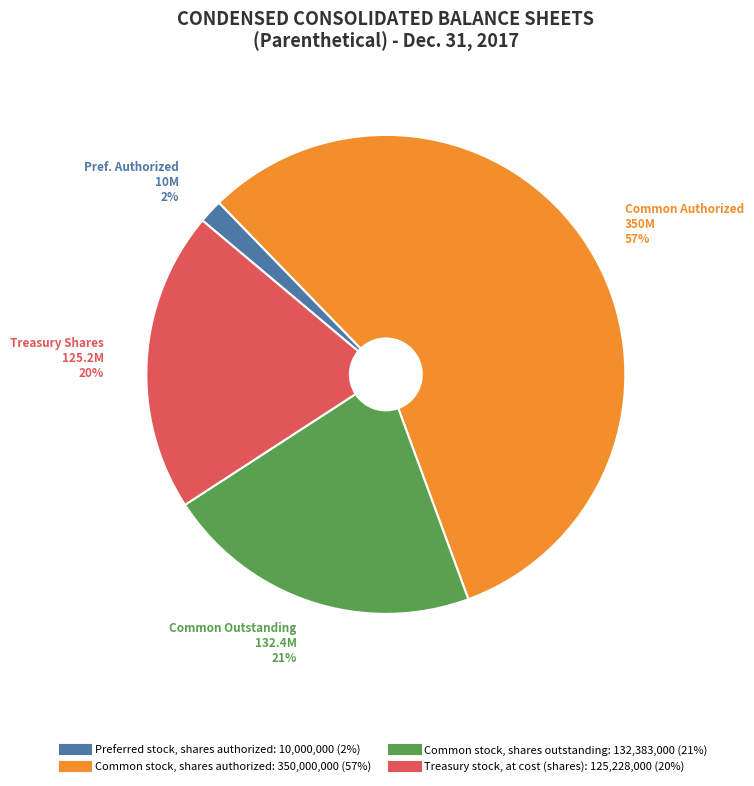

Is it true that Treasury stock, at cost (shares) is 30% of the pie?

False